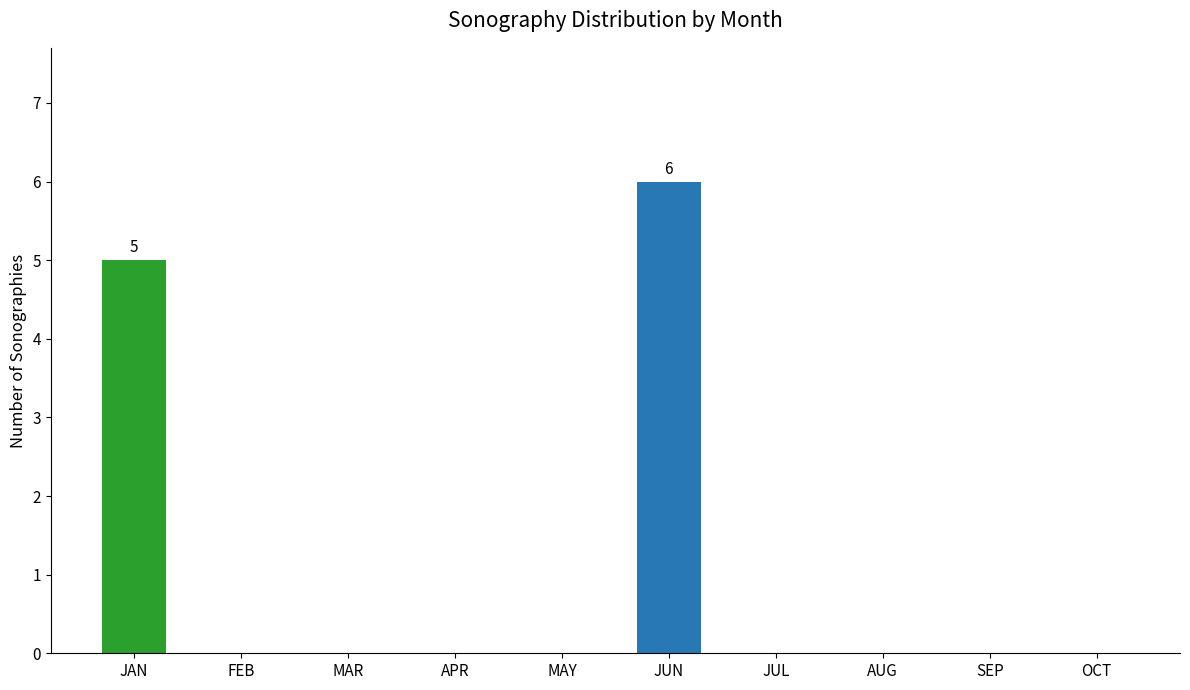

Are the bars grouped side by side (vs. stacked)?

No